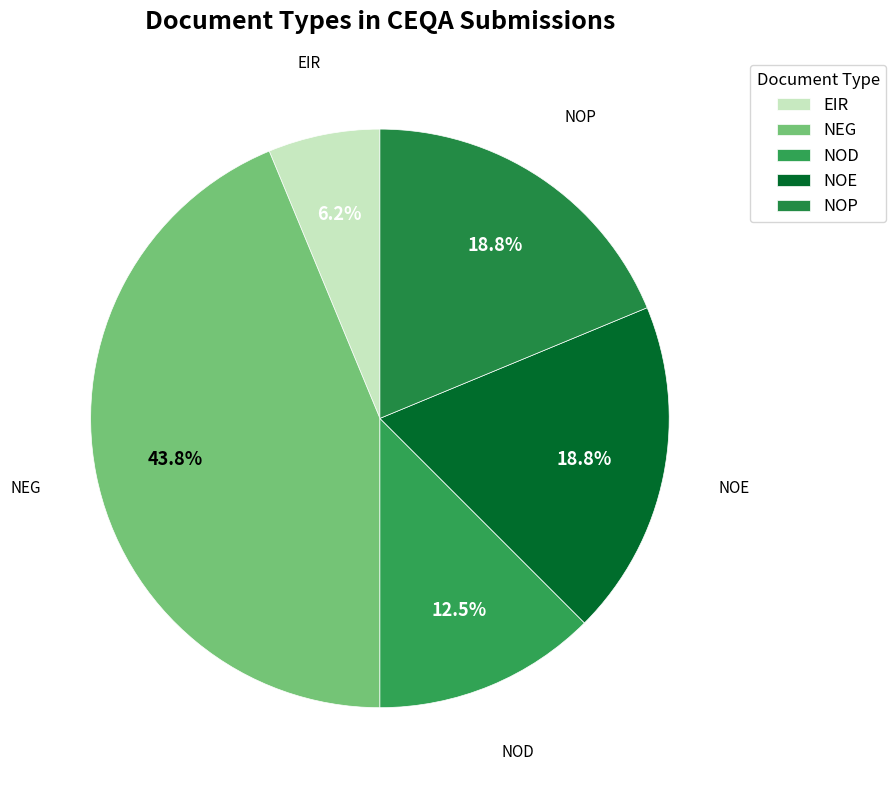

What is the ratio of the value at NOE to the value at NOP?

1.0